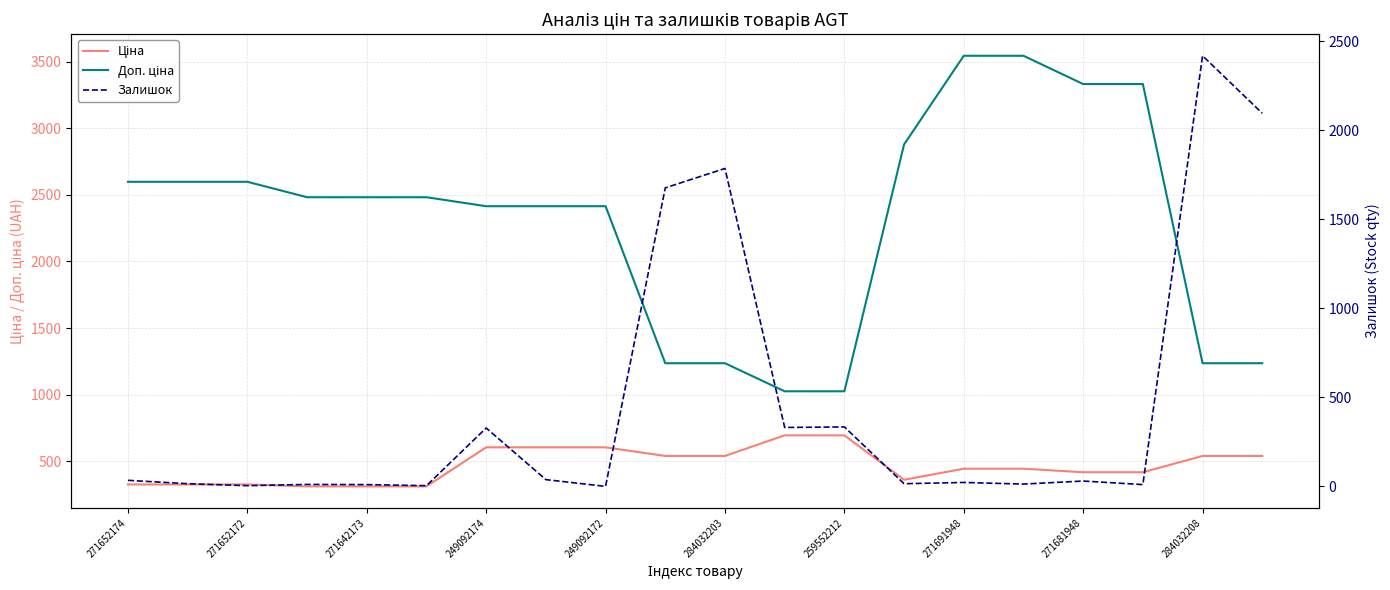

Which series has the largest total across all categories?

Доп. ціна